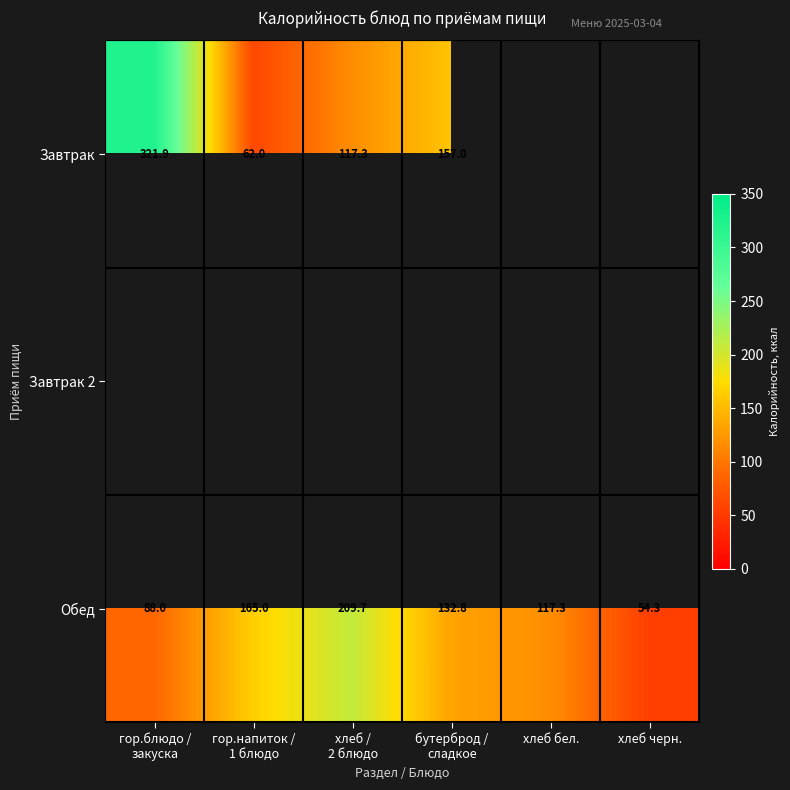

What is the difference between the second highest and second lowest values in the Обед series?

77.0